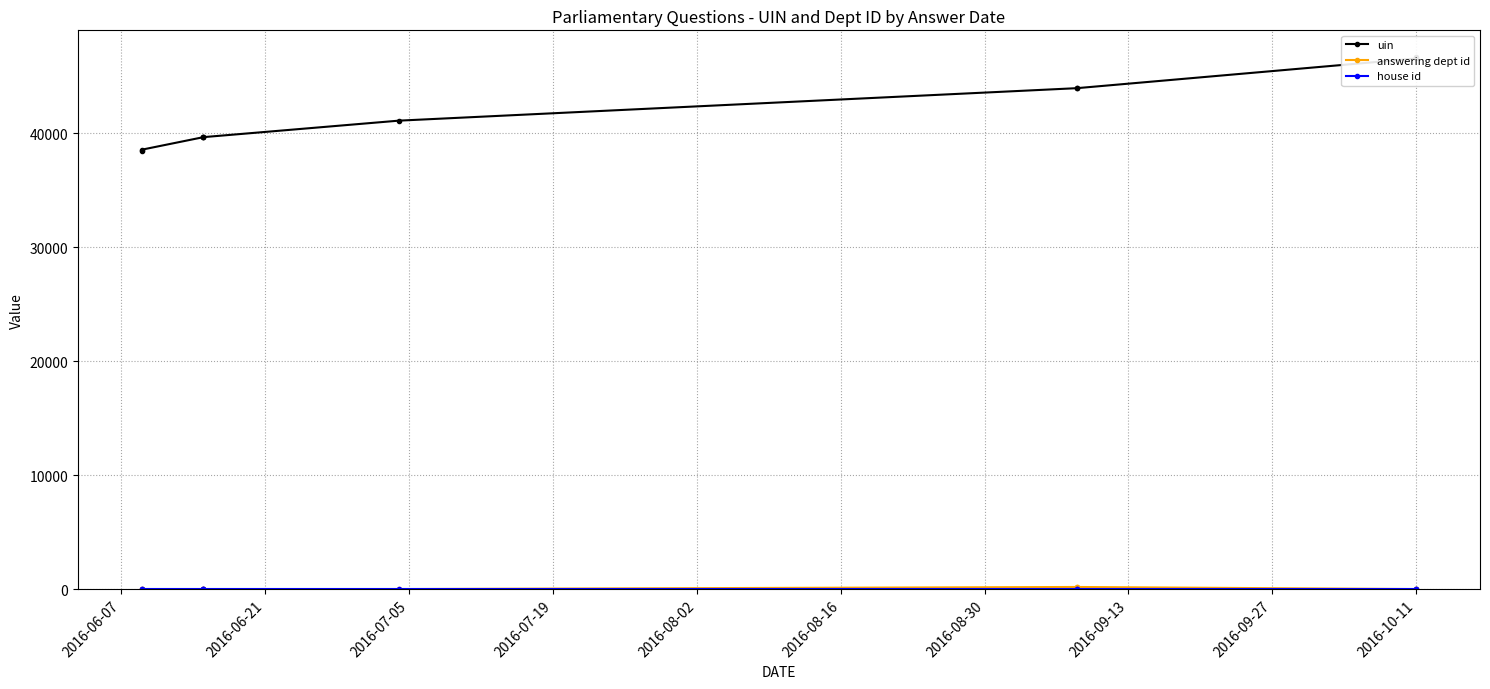

What is the lowest value of the uin series?

38460